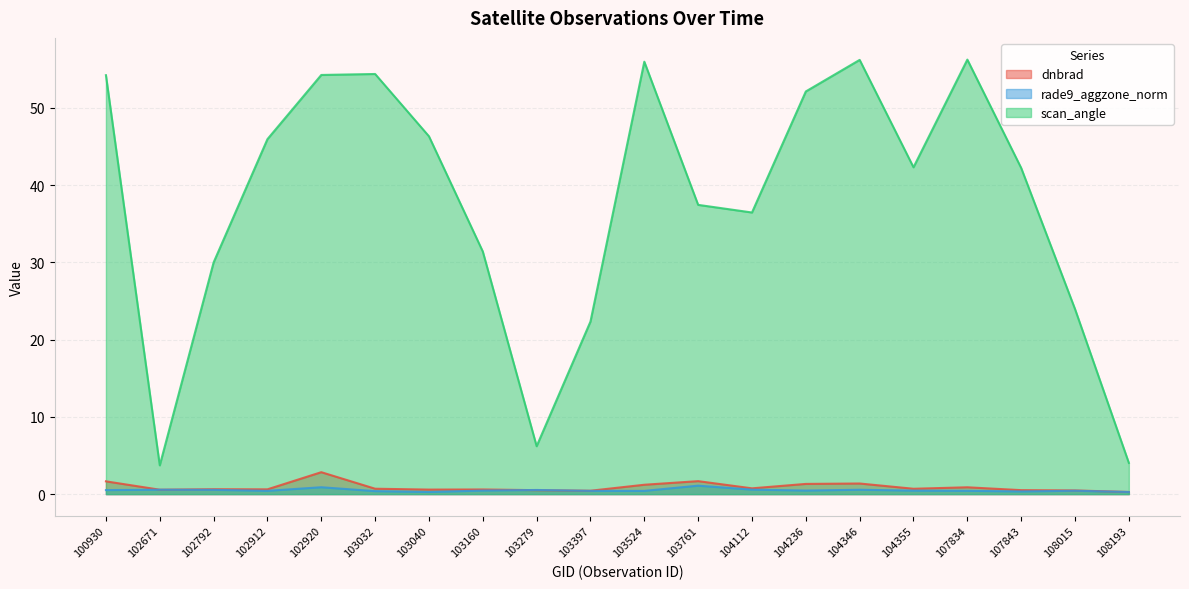

Is it true that dnbrad equals 2.0 at 104346?

False